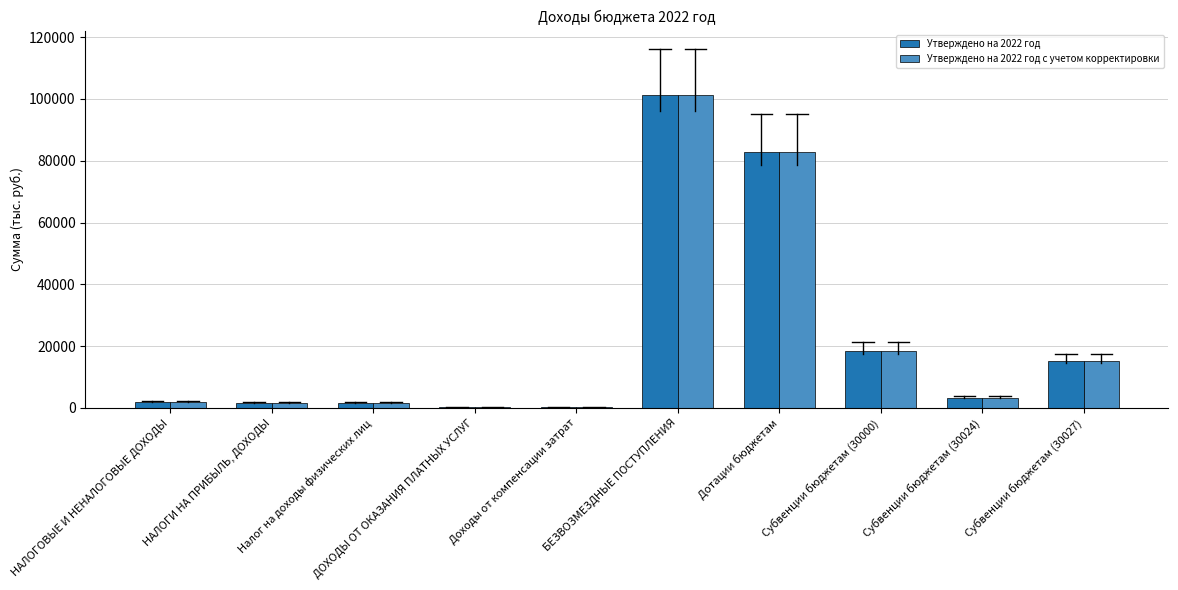

What is the total value across all series at Субвенции бюджетам (30024)?

6489.4